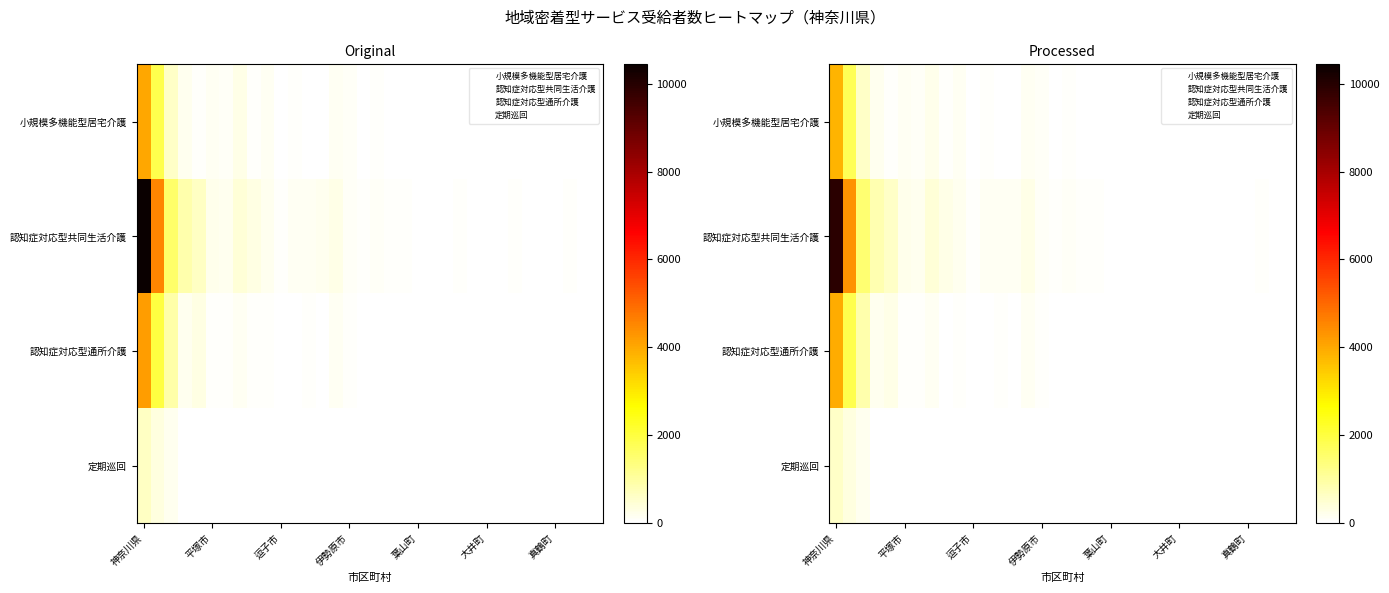

What is the total value across all series at 14?

523.8